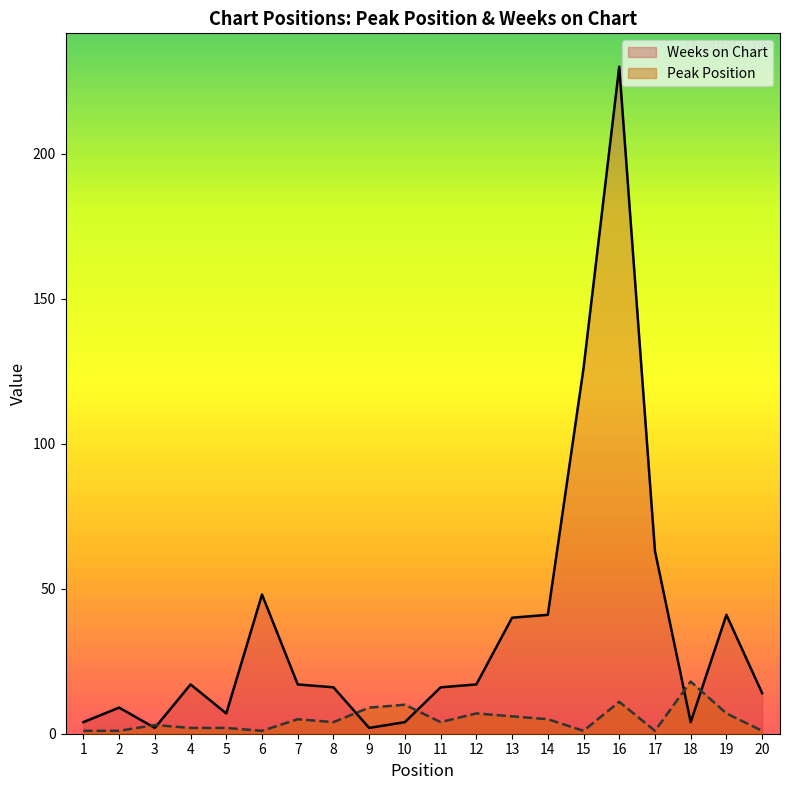

The Weeks on Chart series shows 41 at 19. True or false?

True